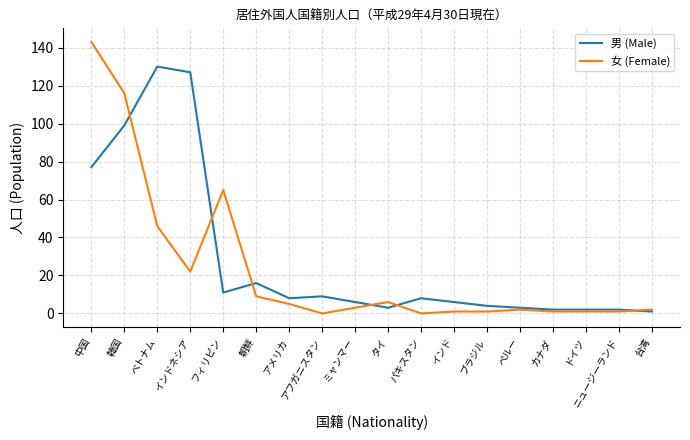

Reading left to right, list all the values displayed in this chart.

男 (Male): 77	99	130	127	11	16	8	9	6	3	8	6	4	3	2	2	2	1
女 (Female): 143	116	46	22	65	9	5	0	3	6	0	1	1	2	1	1	1	2